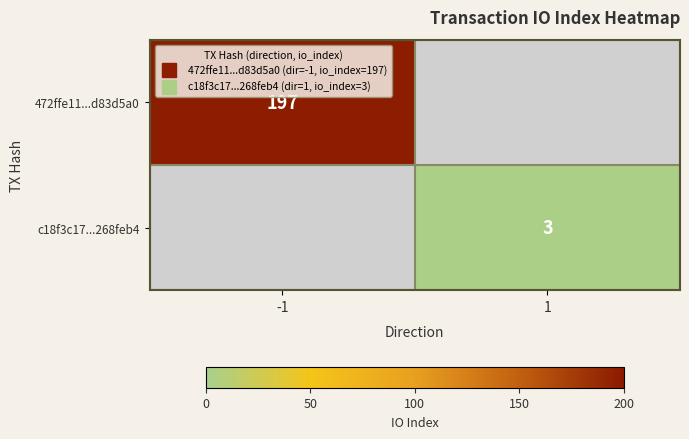

Rank the series by their average value, from highest to lowest.

472ffe11...d83d5a0, c18f3c17...268feb4